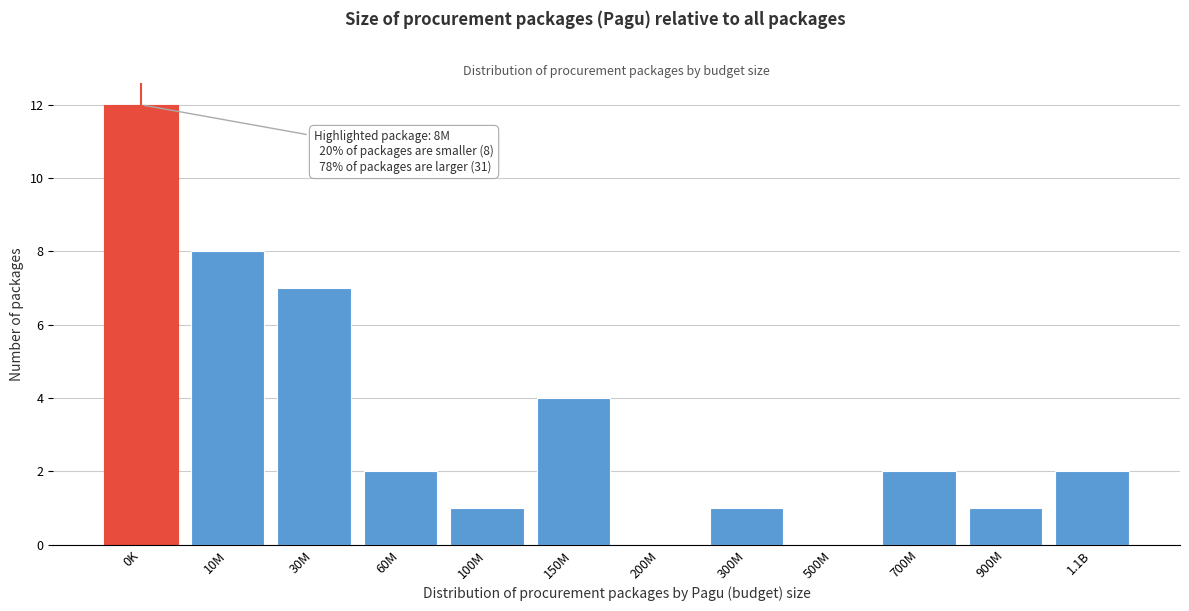

Reading right to left, extract all data points from this chart.

1.1B=2	900M=1	700M=2	500M=0	300M=1	200M=0	150M=4	100M=1	60M=2	30M=7	10M=8	0K=12